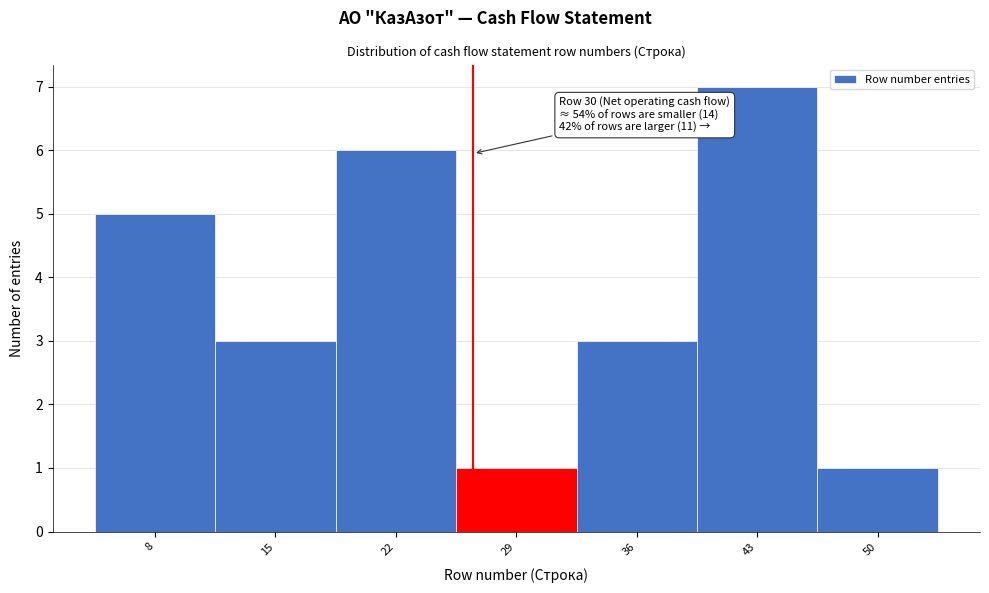

Reading right to left, transcribe all the data shown in this chart.

1	7	3	1	6	3	5